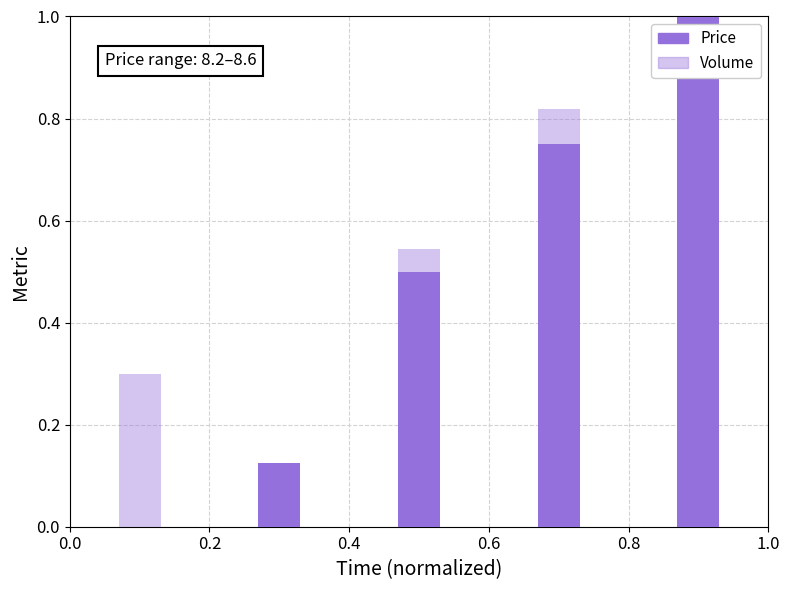

How many data points in Price are above 0?

4